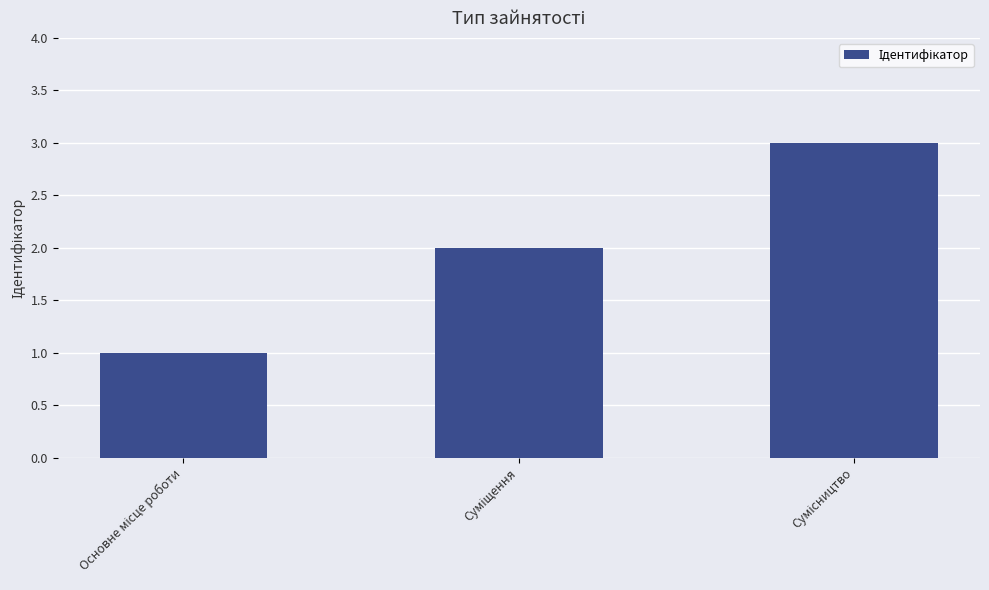

How many bars are there in total?

3